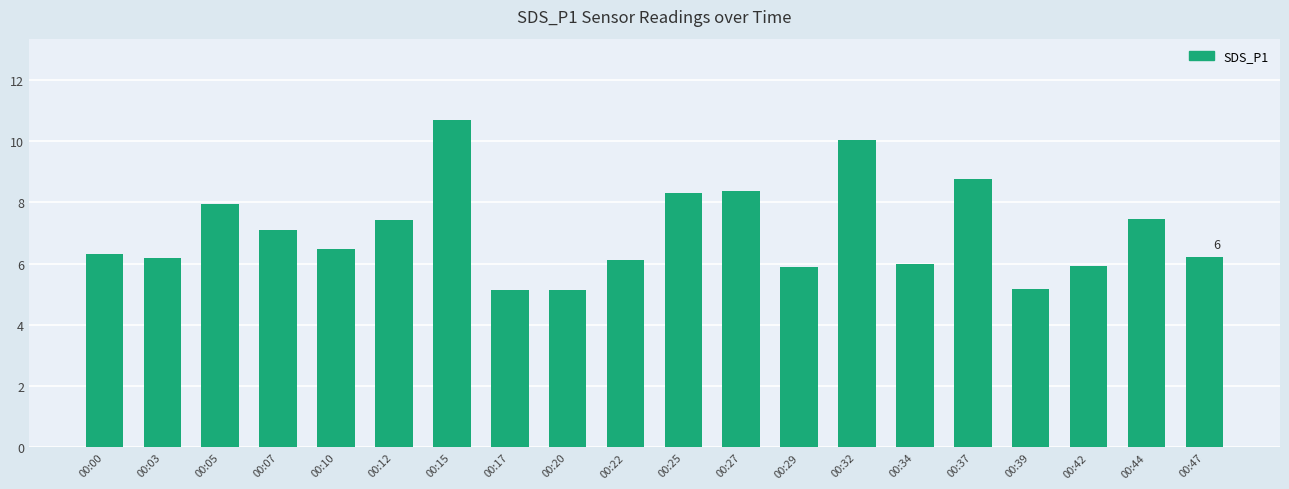

Are the bars horizontal?

No